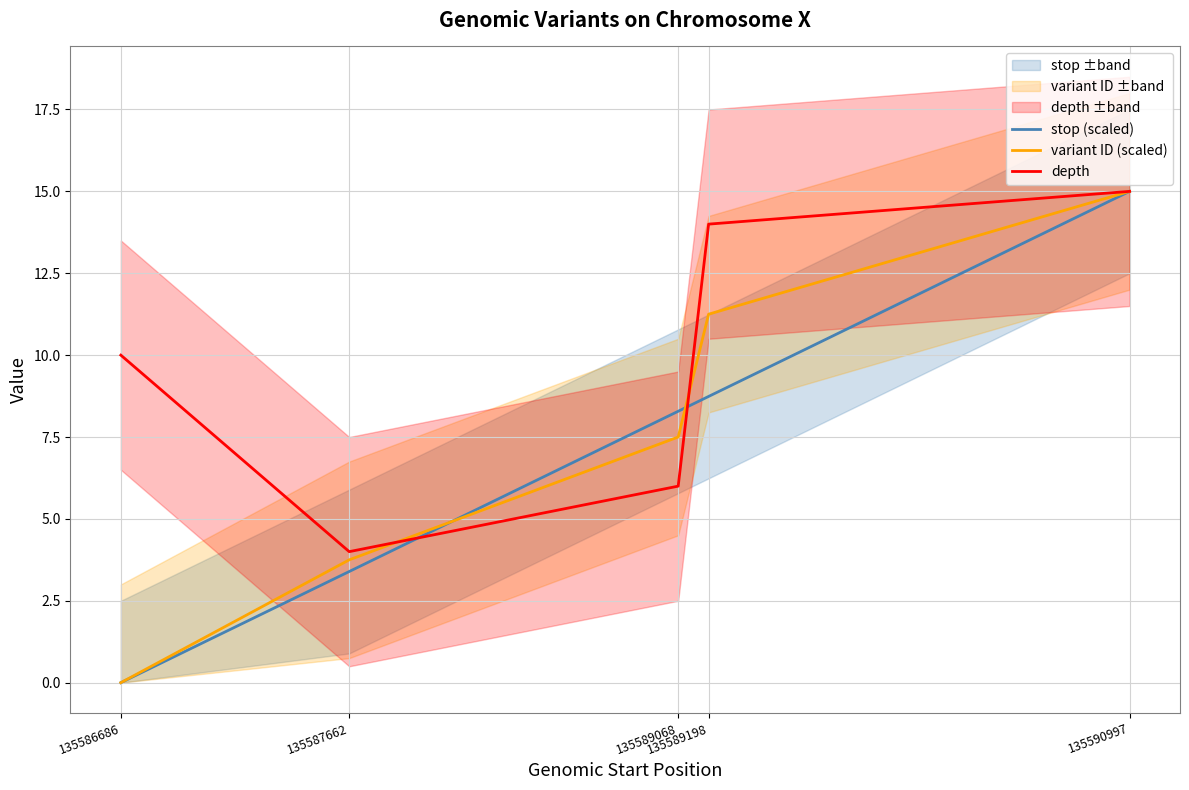

What is the difference between the stop (scaled) values at 135586686 and 135590997?

15.0